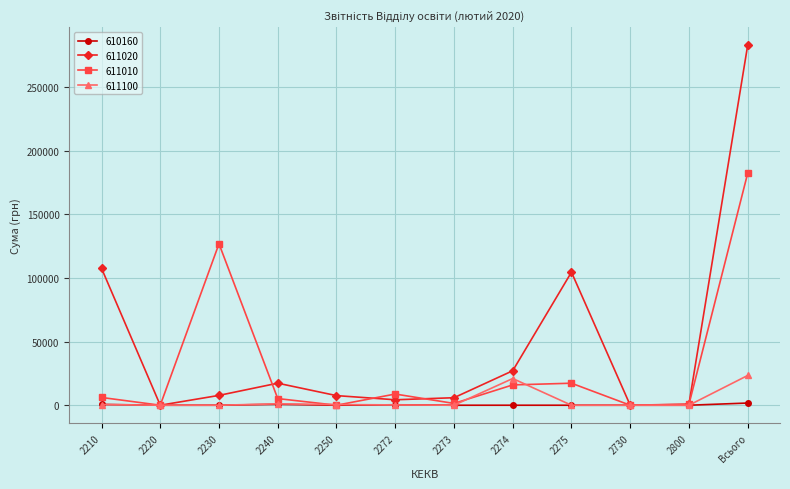

Does the chart have visible grid lines?

Yes